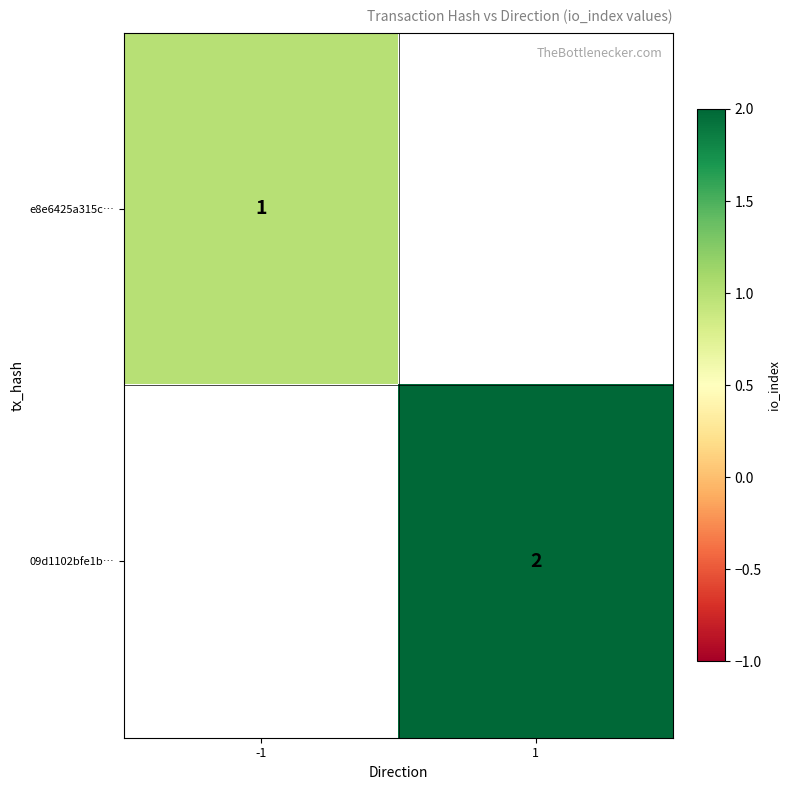

The value of 09d1102bfe1b… at 1 is 2. True or false?

True